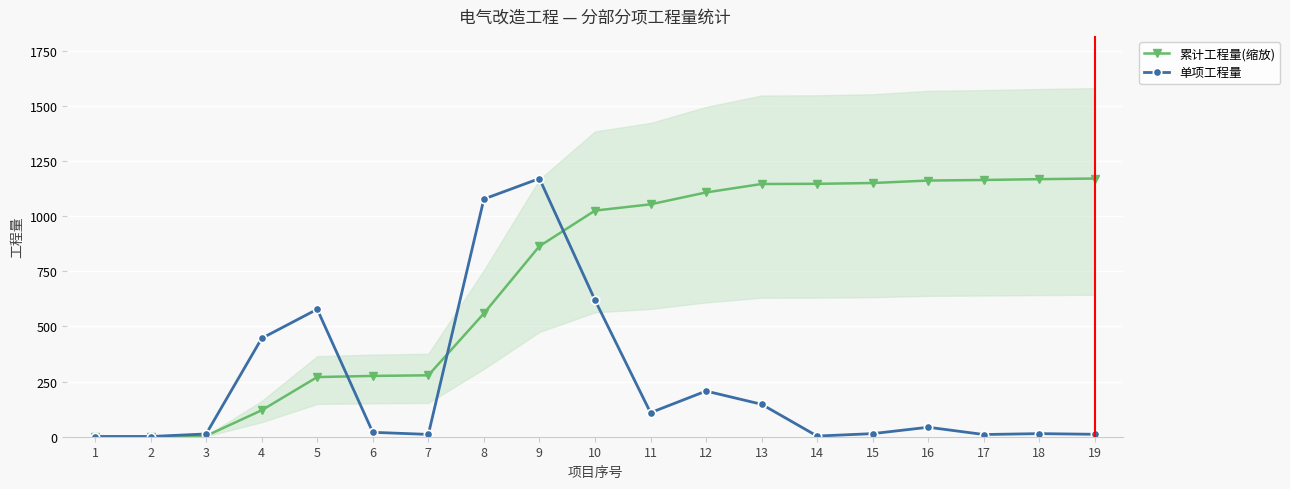

Where is the first local maximum for 单项工程量?

5